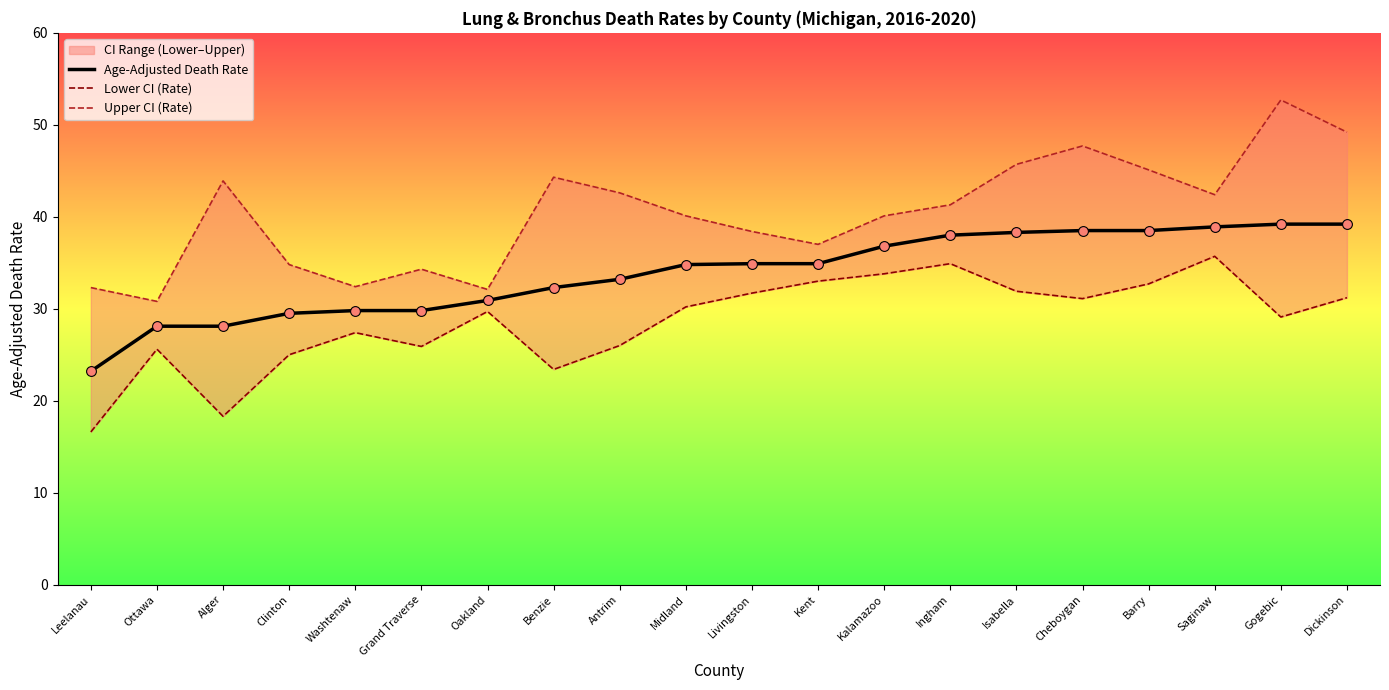

At how many categories does at least one series exceed 47?

3